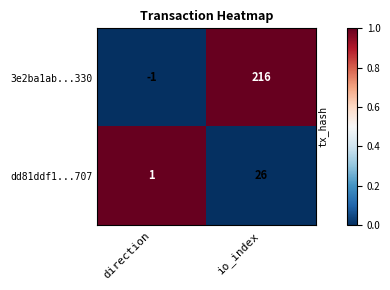

What is the spread (max minus min) of values at io_index?

190